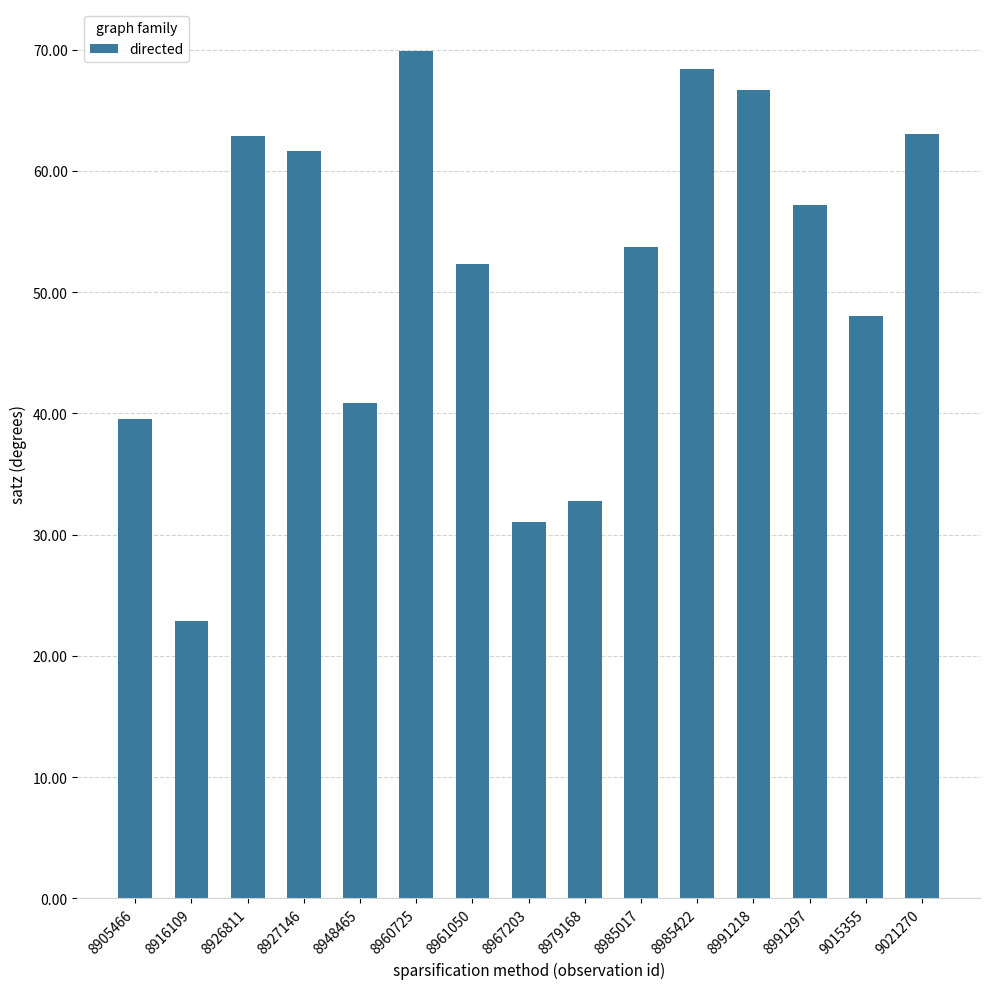

Approximately how many times larger is the value at 8985017 compared to 9021270?

0.9